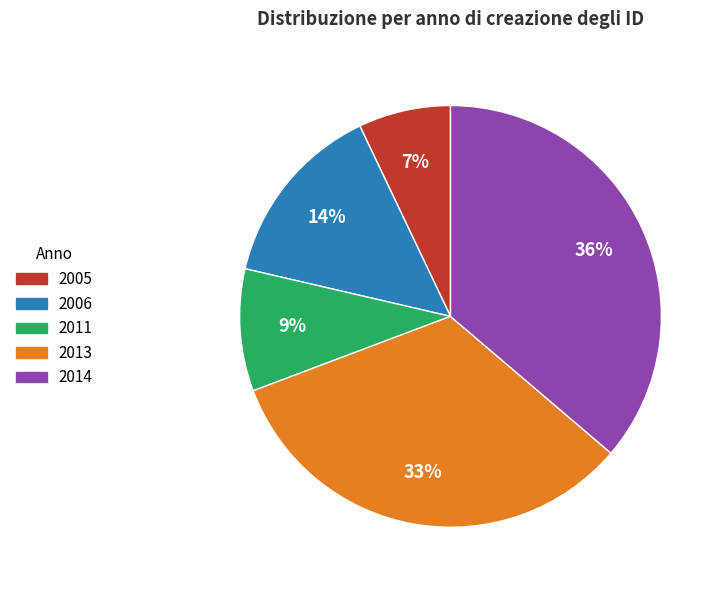

Is there any slice that represents more than half of the pie?

No